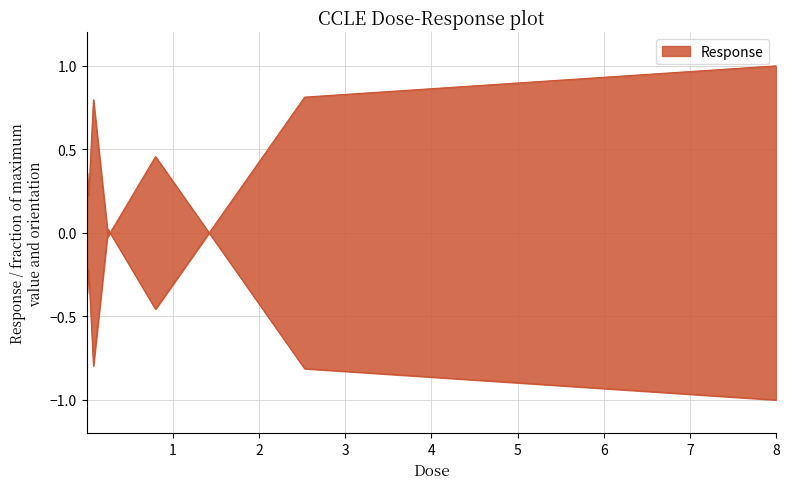

At which category does the data reach its first local valley?

0.025